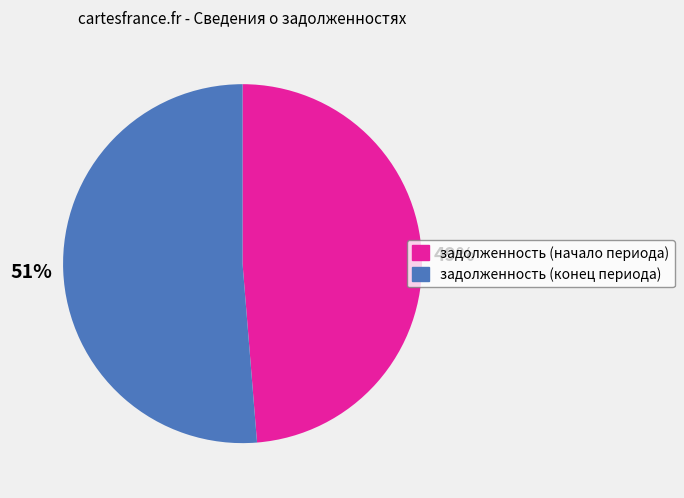

To the nearest percent, what is the average slice percentage?

50%